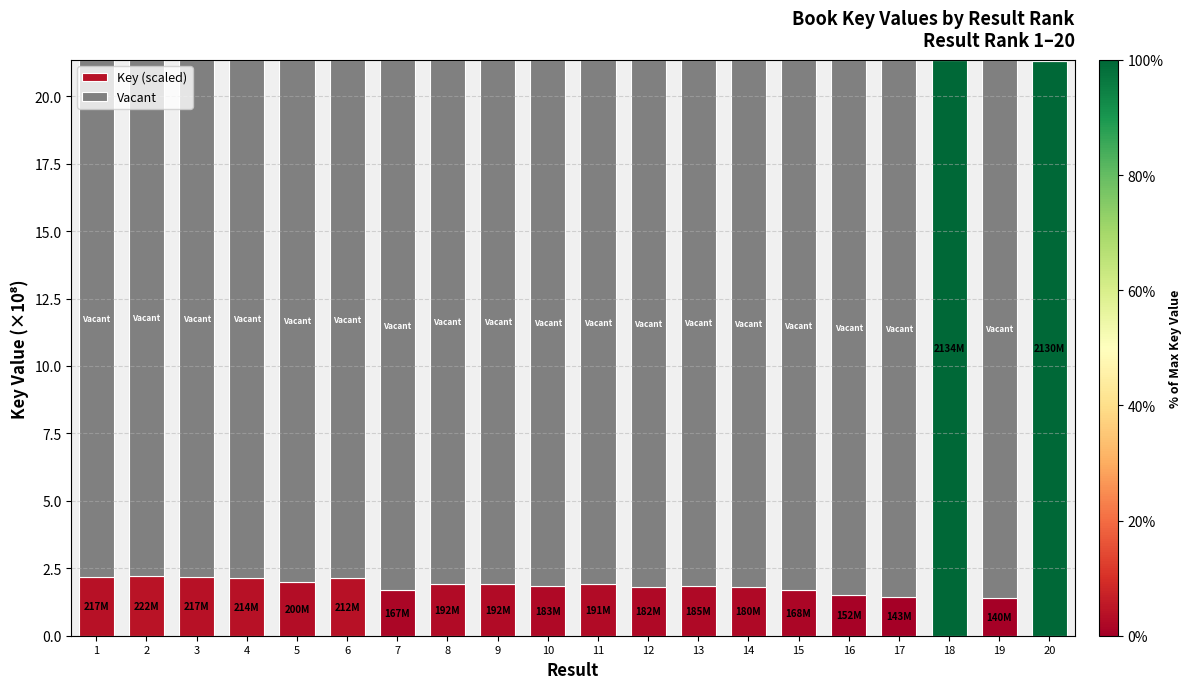

What is the sum of the Key (scaled) values at 12 and 3?

4.0